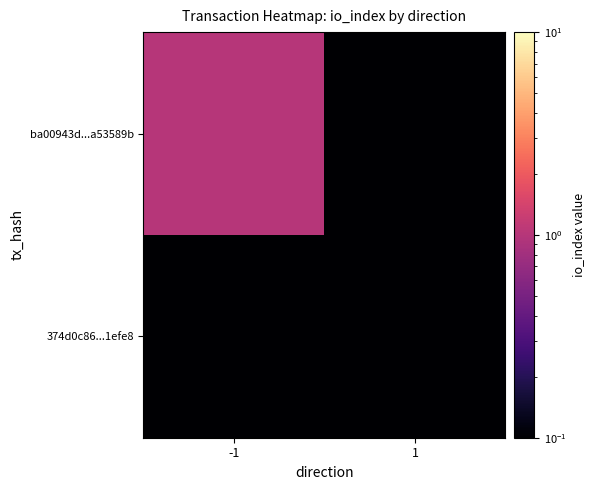

Which series changed the most between -1 and 1?

ba00943d...a53589b